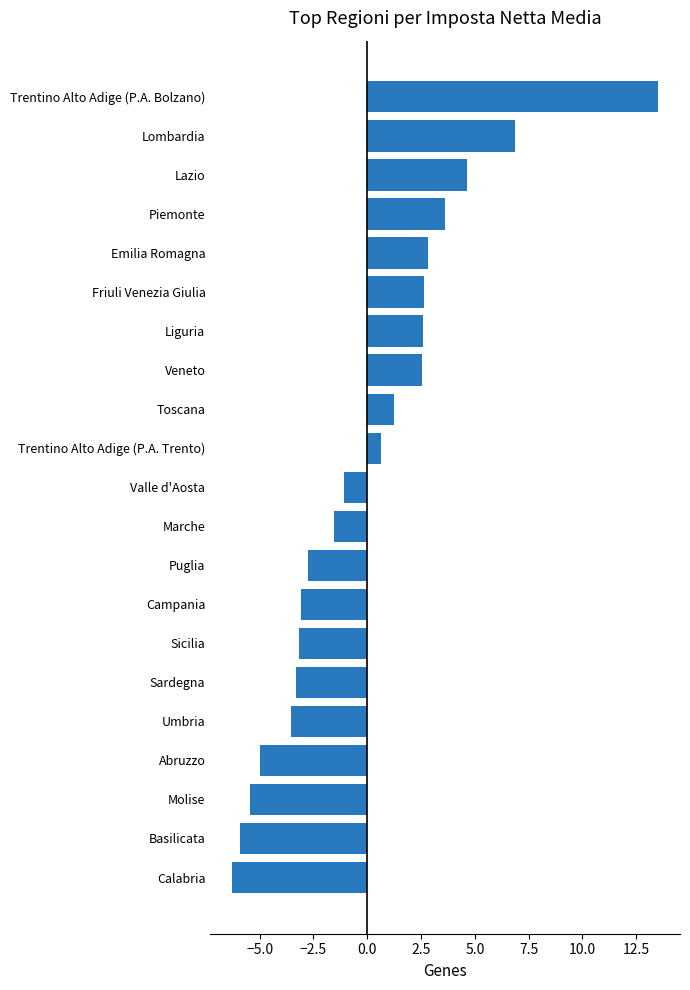

Which label corresponds to the smallest value in the chart?

Calabria